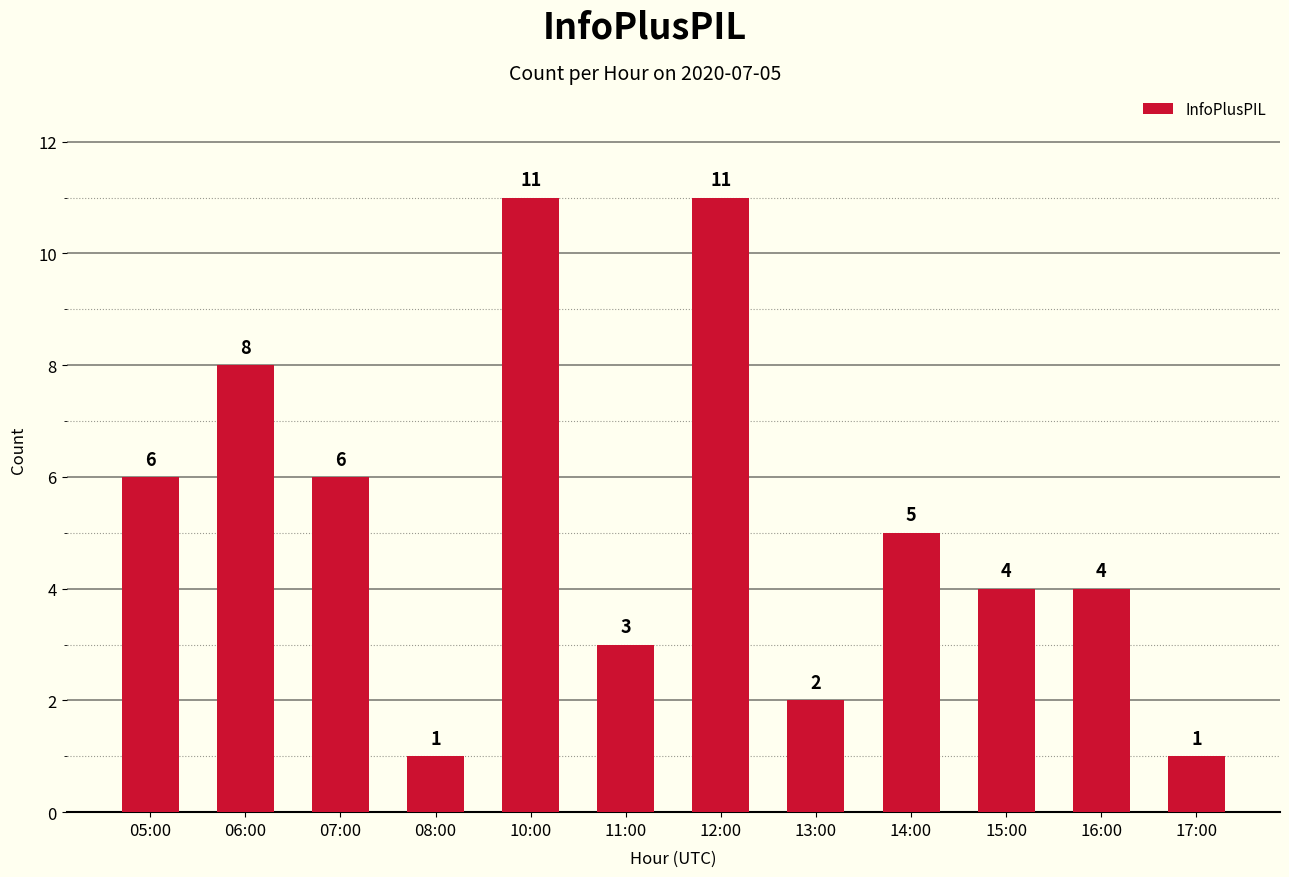

Which has a higher value, 12:00 or 08:00?

12:00